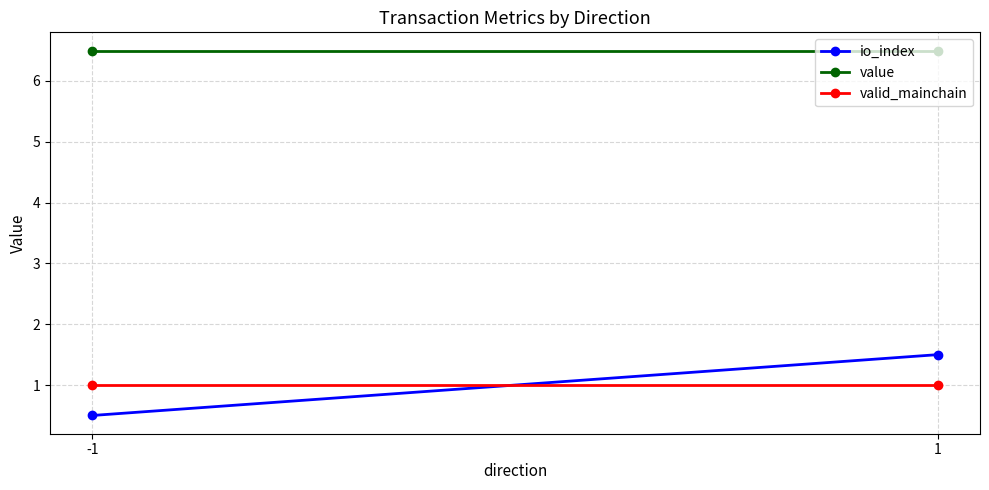

Which series changed the most between -1 and 1?

io_index